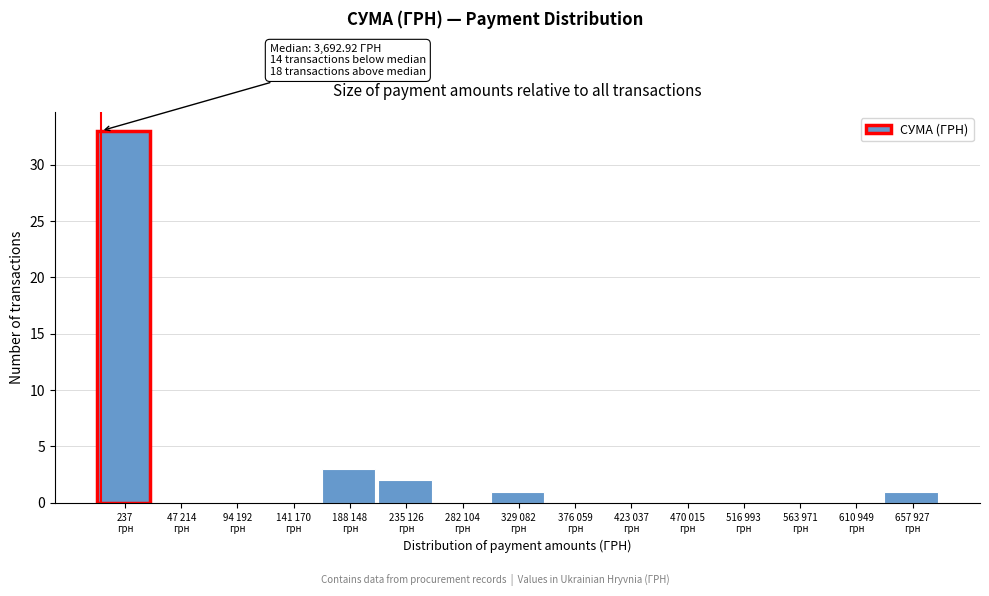

How many distinct data groups are displayed?

1